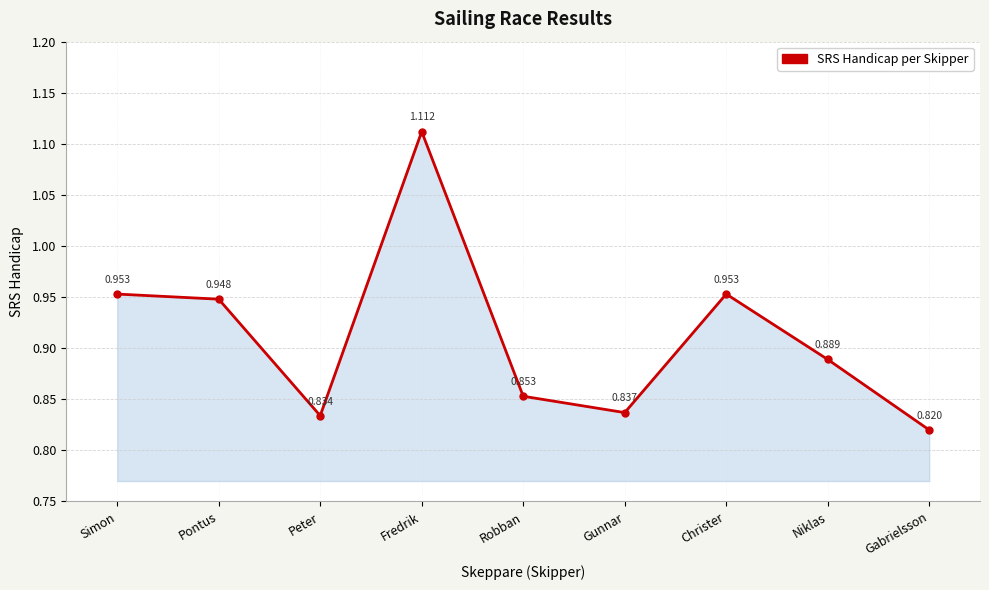

True or false: the data has more than 0 interior local peaks.

True